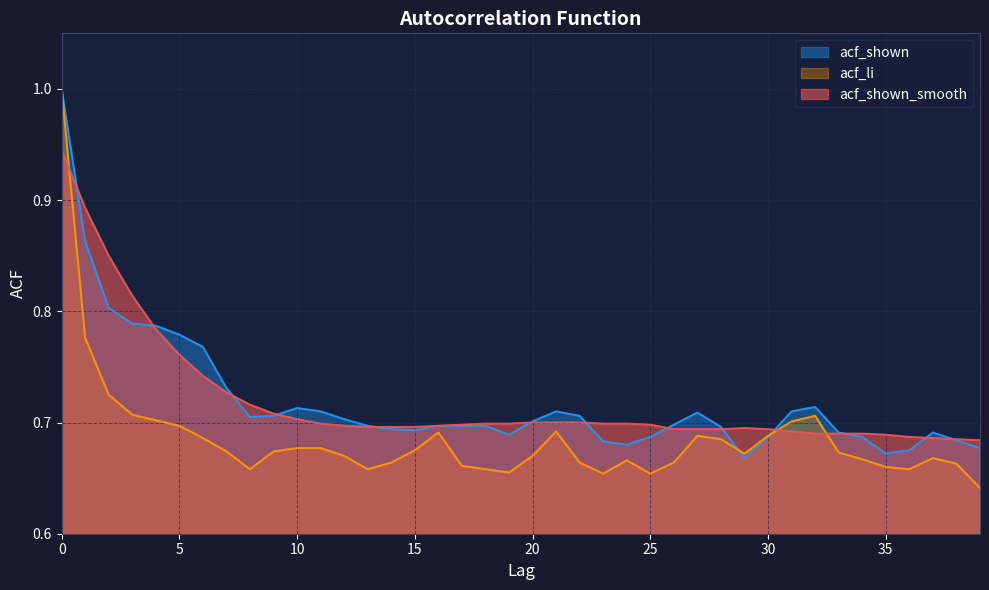

Reading right to left, what are all the values shown in this chart?

acf_shown_smooth: 0.7	0.7	0.7	0.7	0.7	0.7	0.7	0.7	0.7	0.7	0.7	0.7	0.7	0.7	0.7	0.7	0.7	0.7	0.7	0.7	0.7	0.7	0.7	0.7	0.7	0.7	0.7	0.7	0.7	0.7	0.7	0.7	0.7	0.7	0.8	0.8	0.8	0.8	0.9	0.9
acf_shown: 0.7	0.7	0.7	0.7	0.7	0.7	0.7	0.7	0.7	0.7	0.7	0.7	0.7	0.7	0.7	0.7	0.7	0.7	0.7	0.7	0.7	0.7	0.7	0.7	0.7	0.7	0.7	0.7	0.7	0.7	0.7	0.7	0.7	0.8	0.8	0.8	0.8	0.8	0.9	1.0
acf_li: 0.6	0.7	0.7	0.7	0.7	0.7	0.7	0.7	0.7	0.7	0.7	0.7	0.7	0.7	0.7	0.7	0.7	0.7	0.7	0.7	0.7	0.7	0.7	0.7	0.7	0.7	0.7	0.7	0.7	0.7	0.7	0.7	0.7	0.7	0.7	0.7	0.7	0.7	0.8	1.0